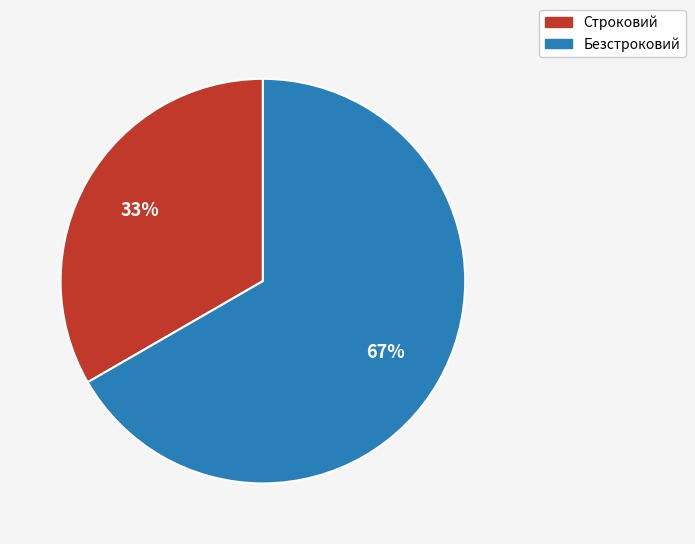

To the nearest percent, what percentage of the pie is Строковий?

33%